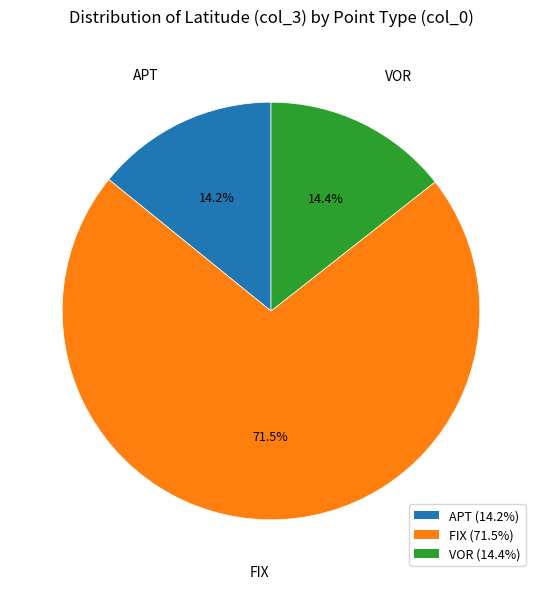

Is there a majority slice in this chart?

Yes